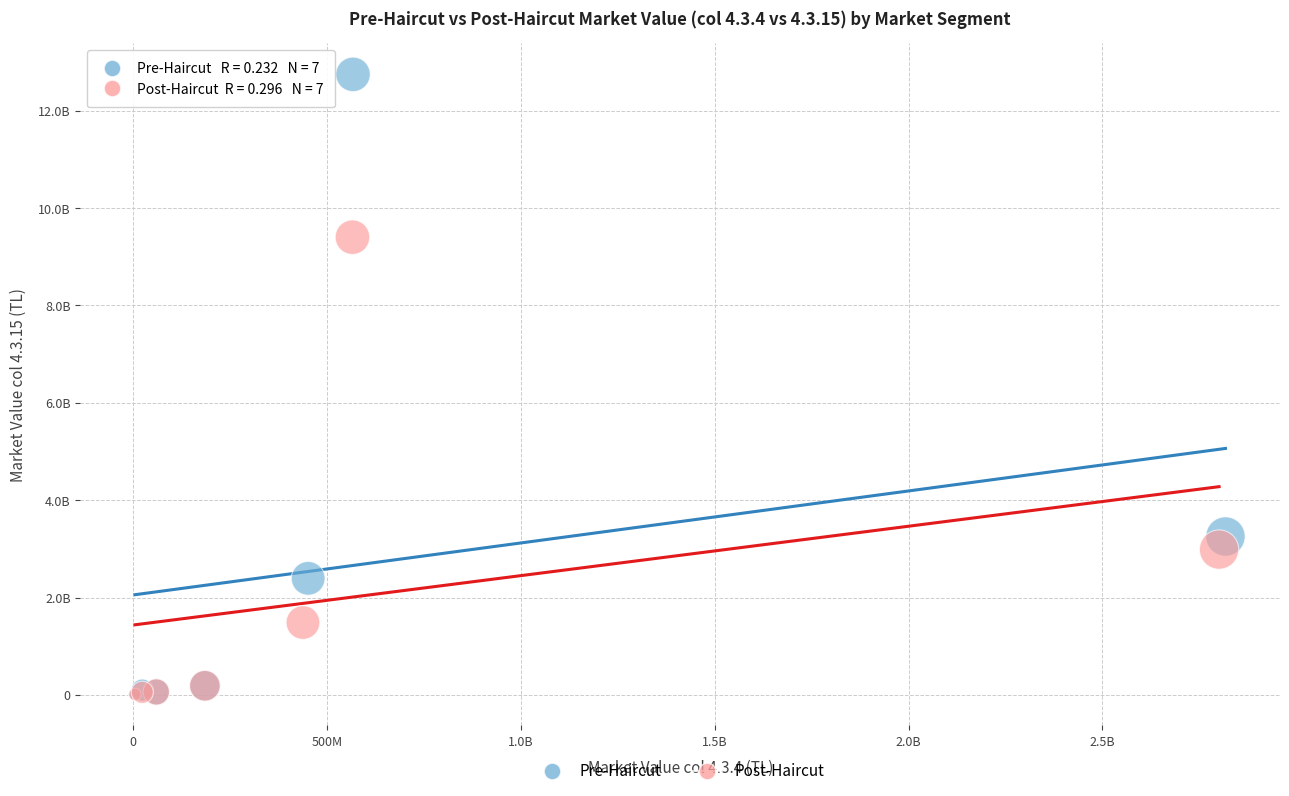

Which series reaches the maximum Y coordinate?

Pre-Haircut